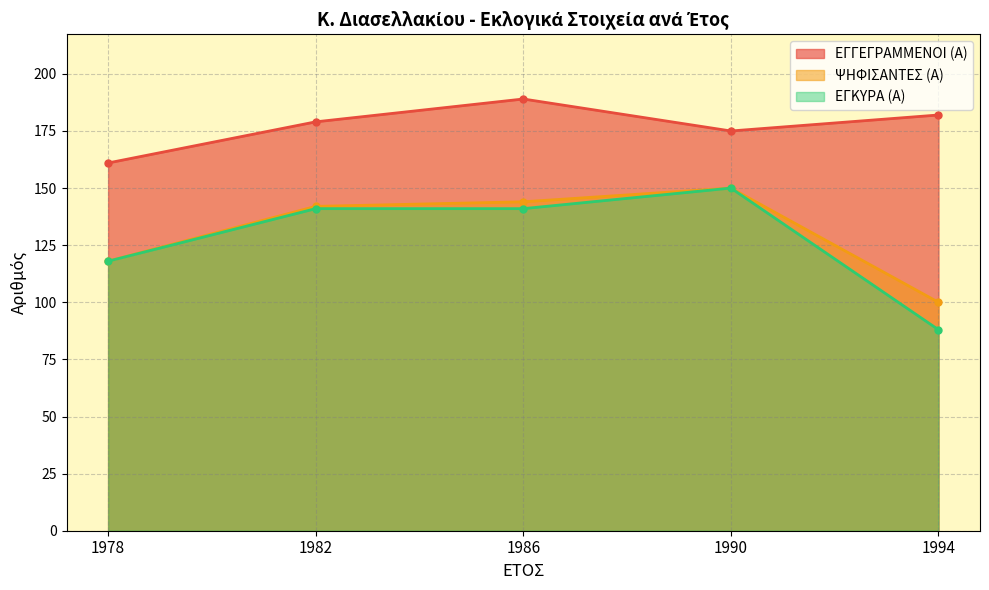

What is the sum of all ΕΓΓΕΓΡΑΜΜΕΝΟΙ (Α) values?

886